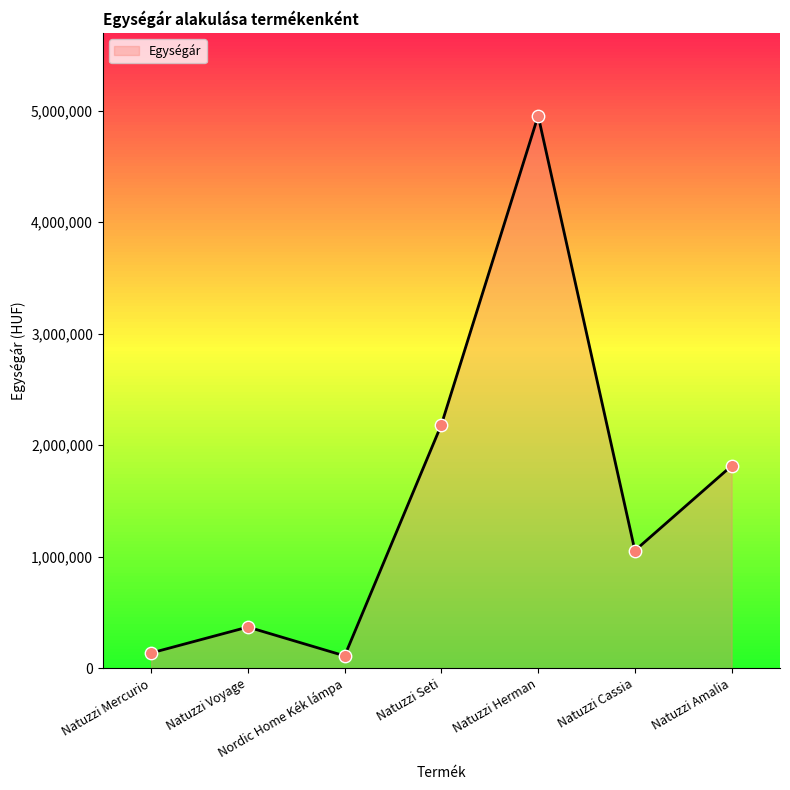

What is the ratio of the value at Nordic Home Kék lámpa to the value at Natuzzi Mercurio?

0.8